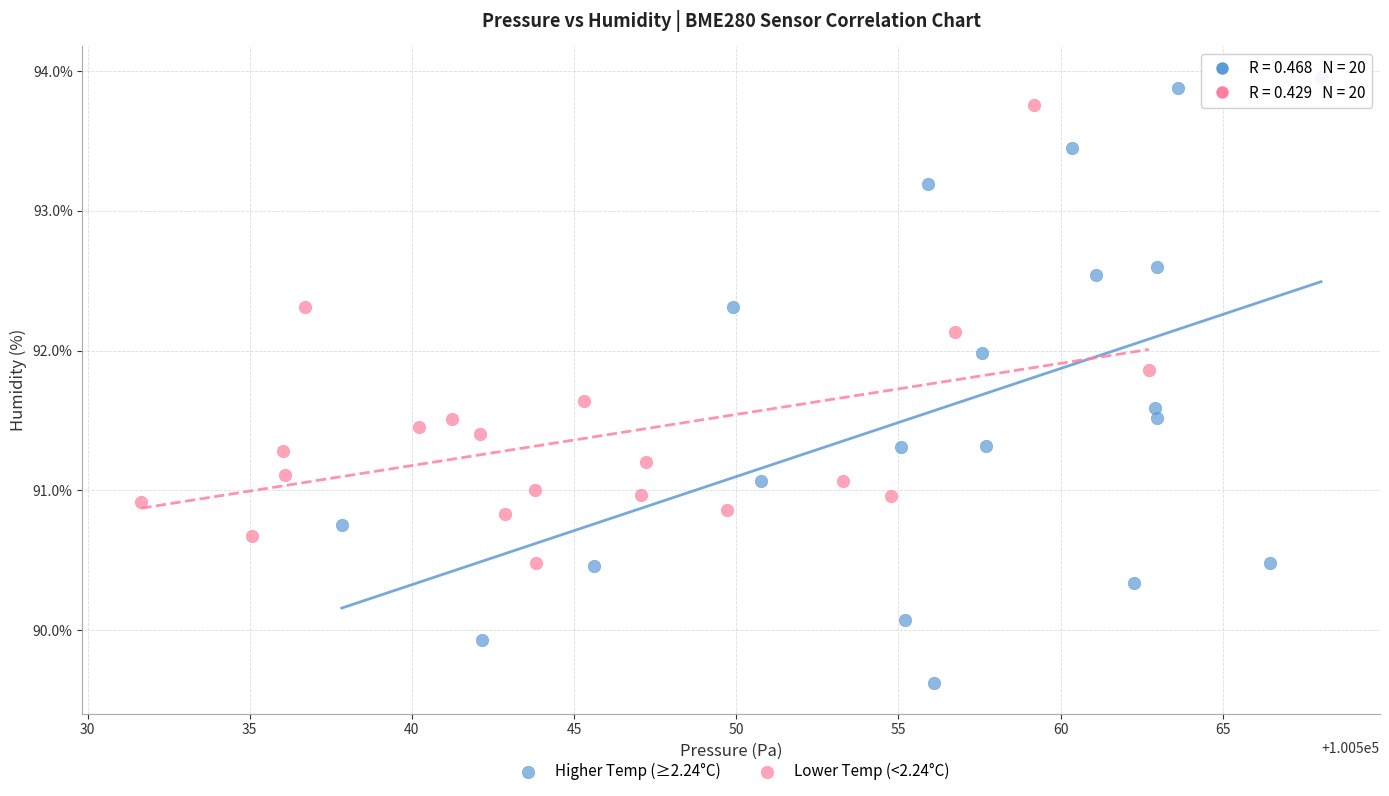

Which series contains the highest Y value?

Higher Temp (≥2.24°C)